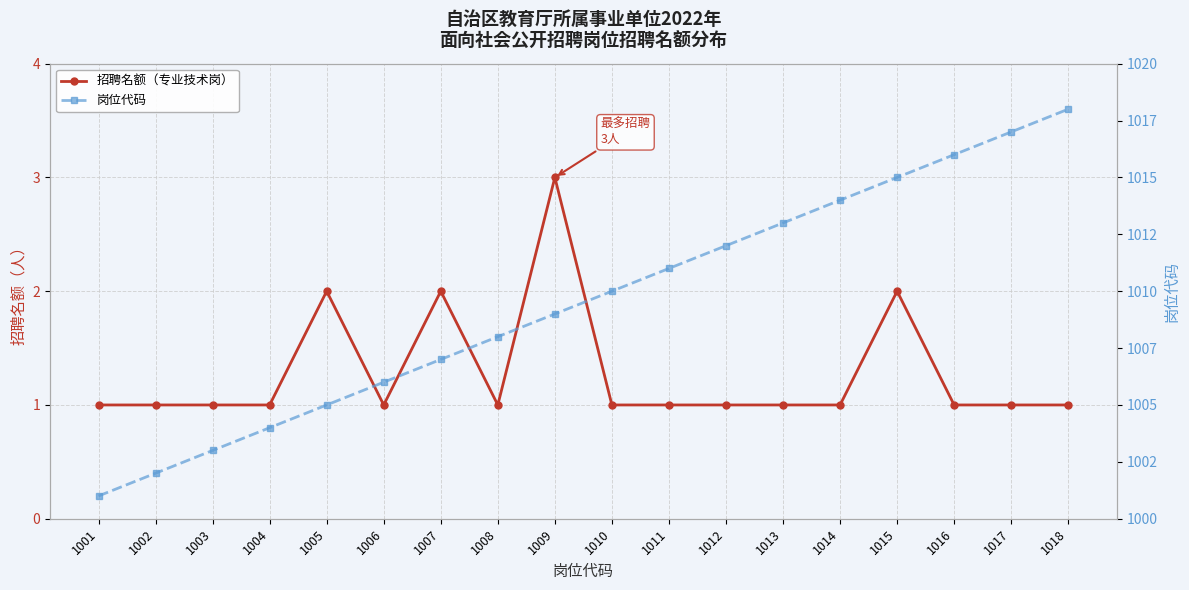

Which series has the largest range (max minus min)?

岗位代码